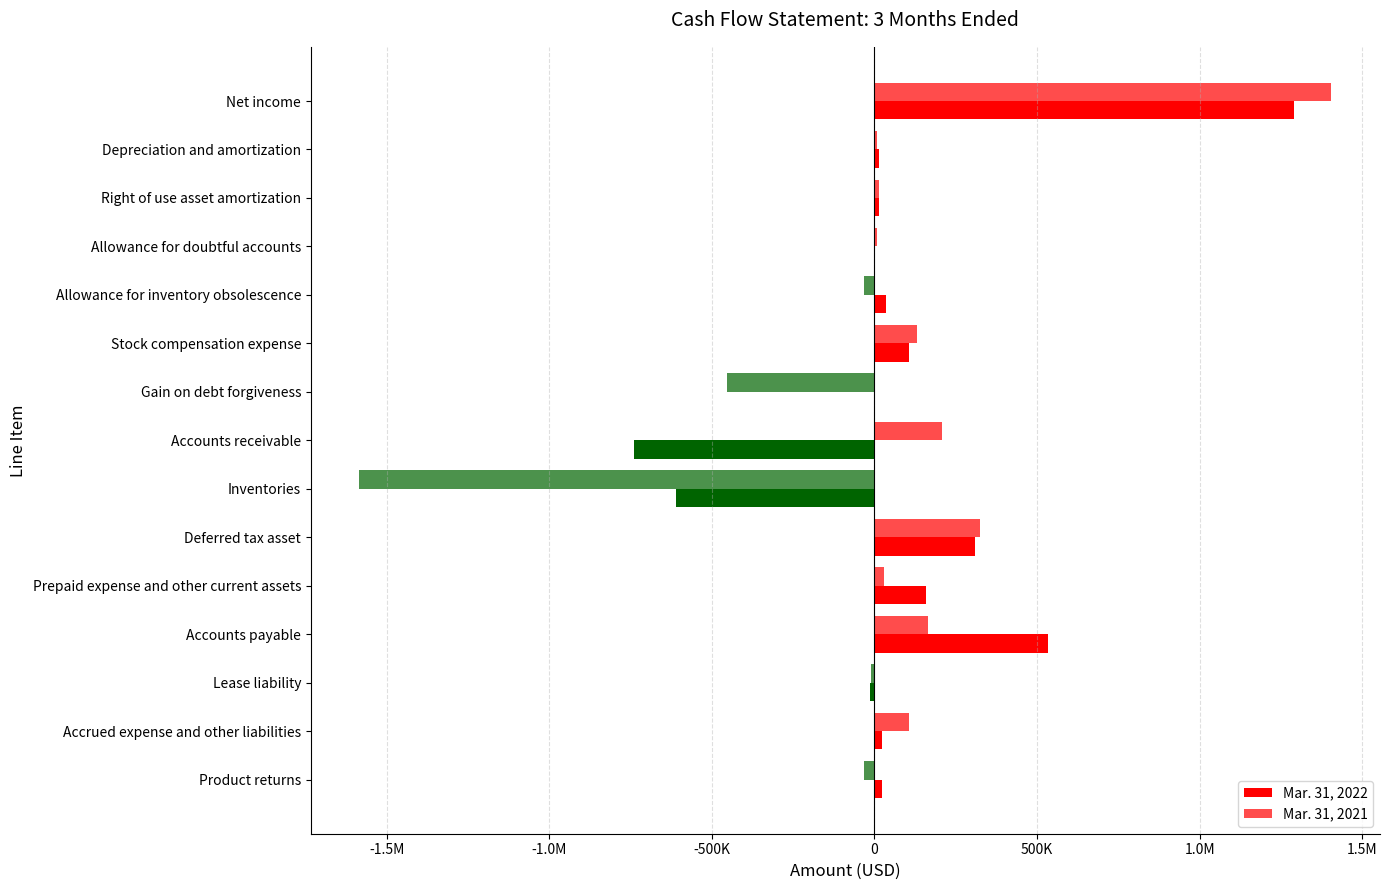

What is the minimum value shown in the chart?

-1584000